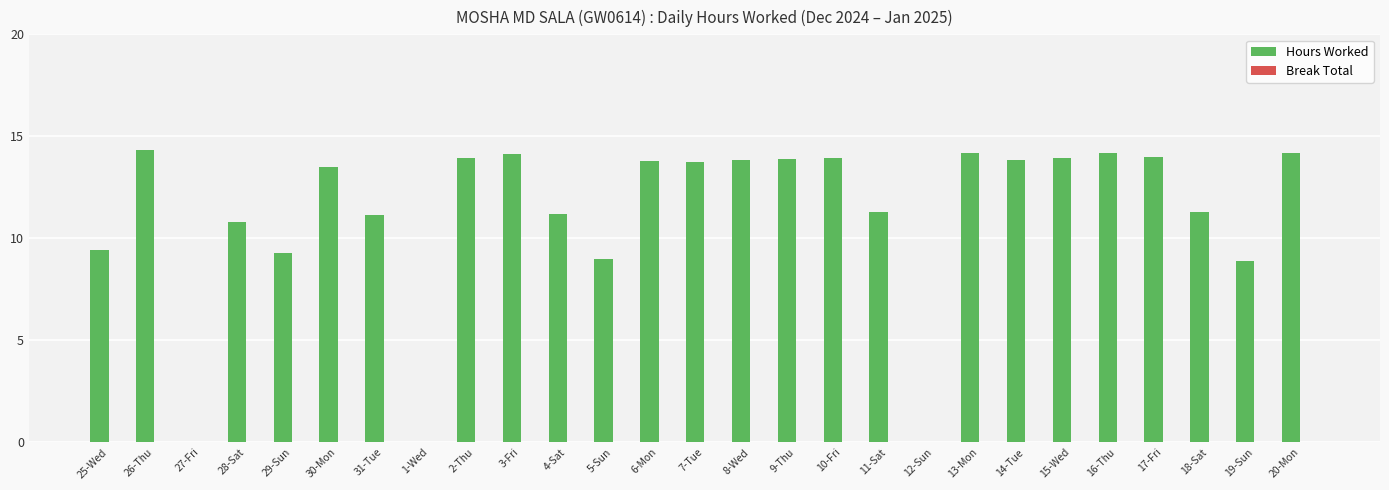

How many distinct data groups are displayed?

1